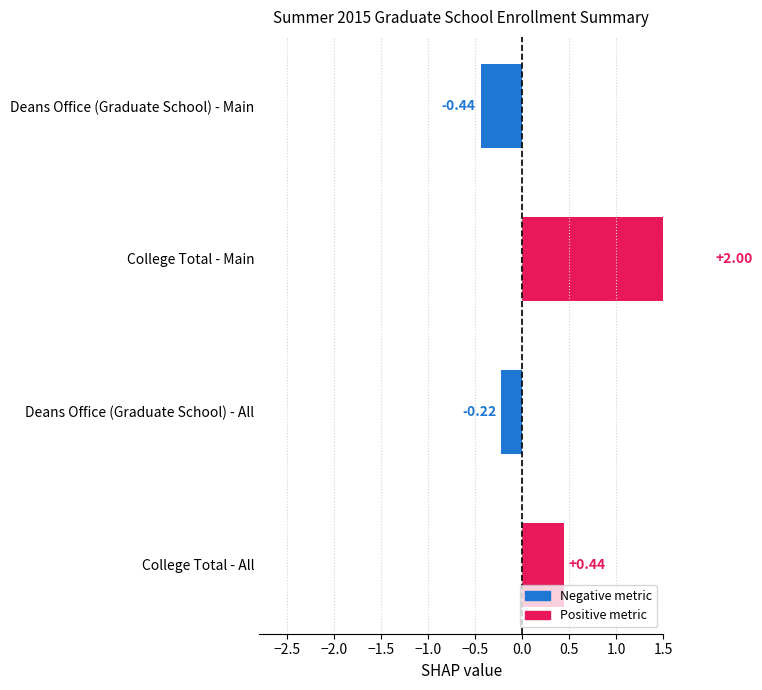

What is the value of the 4th bar from the left?

0.4